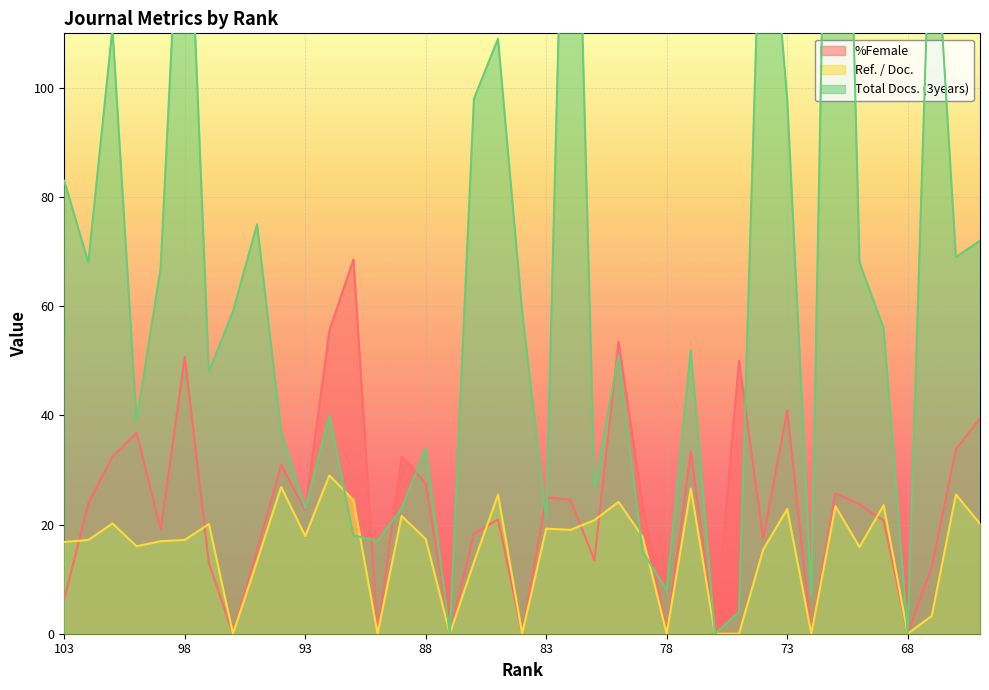

List the series in order of their peak value, highest first.

Total Docs. (3years), %Female, Ref. / Doc.